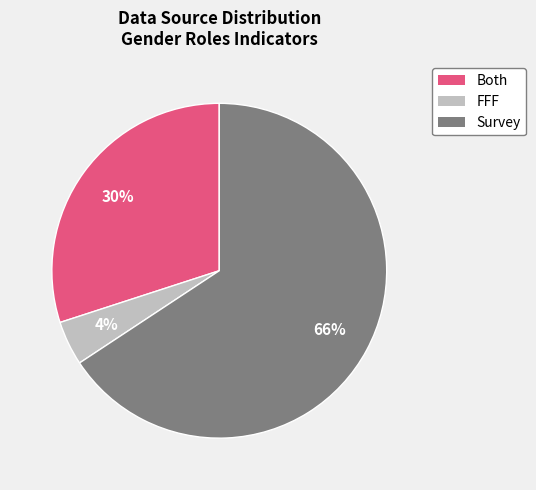

Between FFF and Both, which is larger?

Both